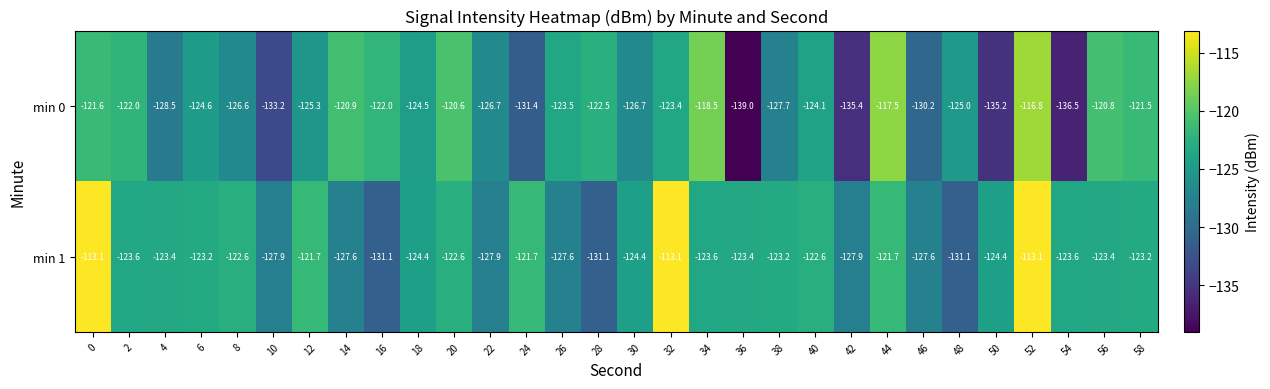

Which series has the largest total across all categories?

min 1